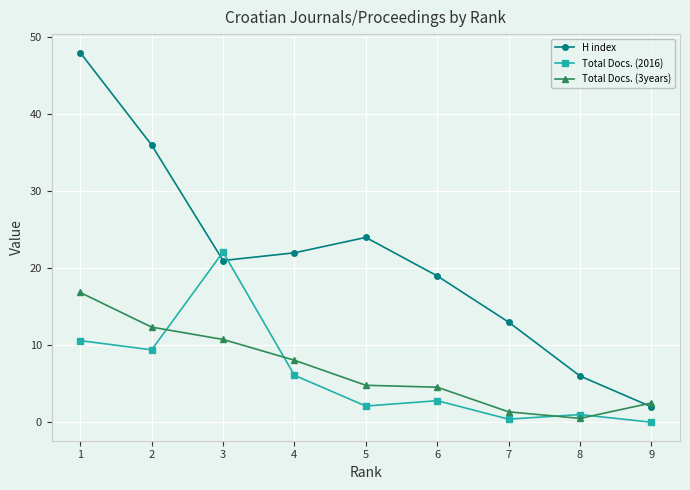

After their last crossing, which series has the higher values: Total Docs. (3years) or H index?

Total Docs. (3years)